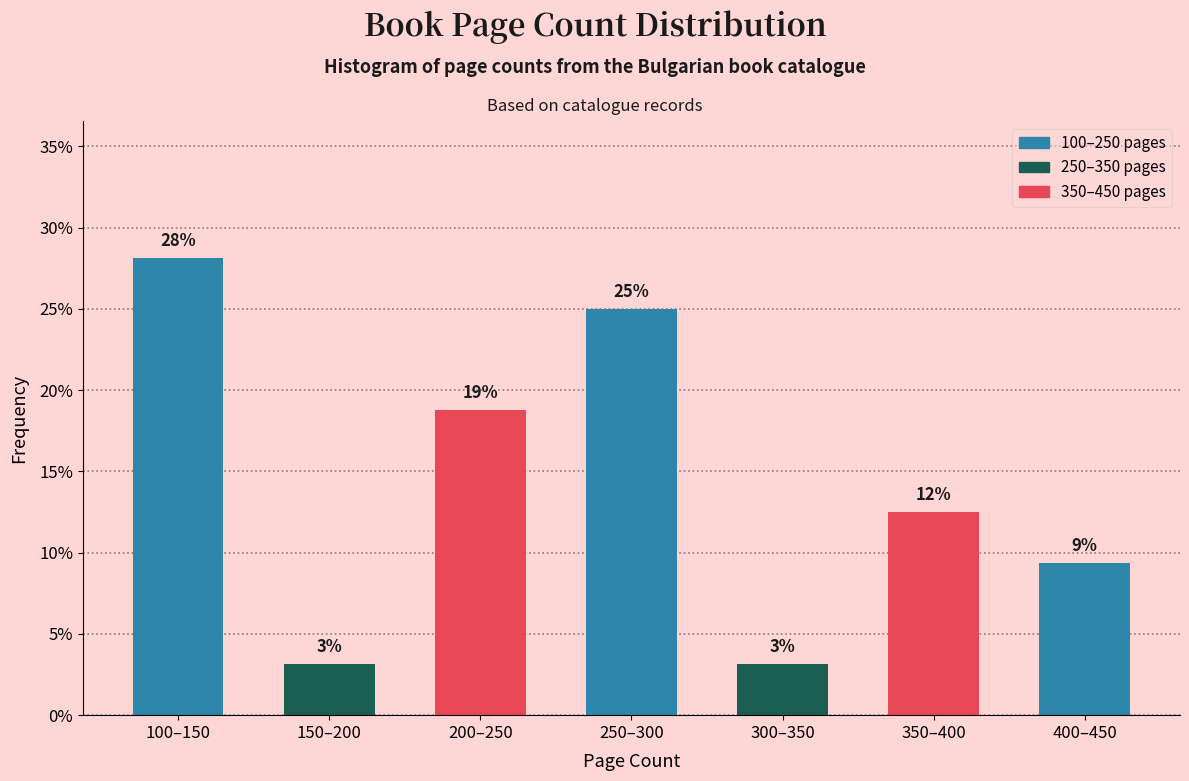

Does the chart contain any negative values?

No